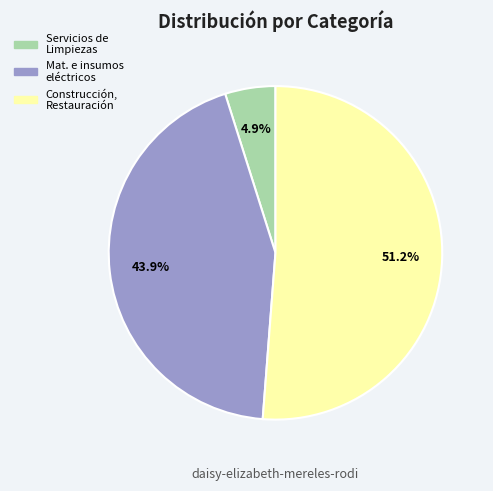

How many slices are in this pie chart?

3